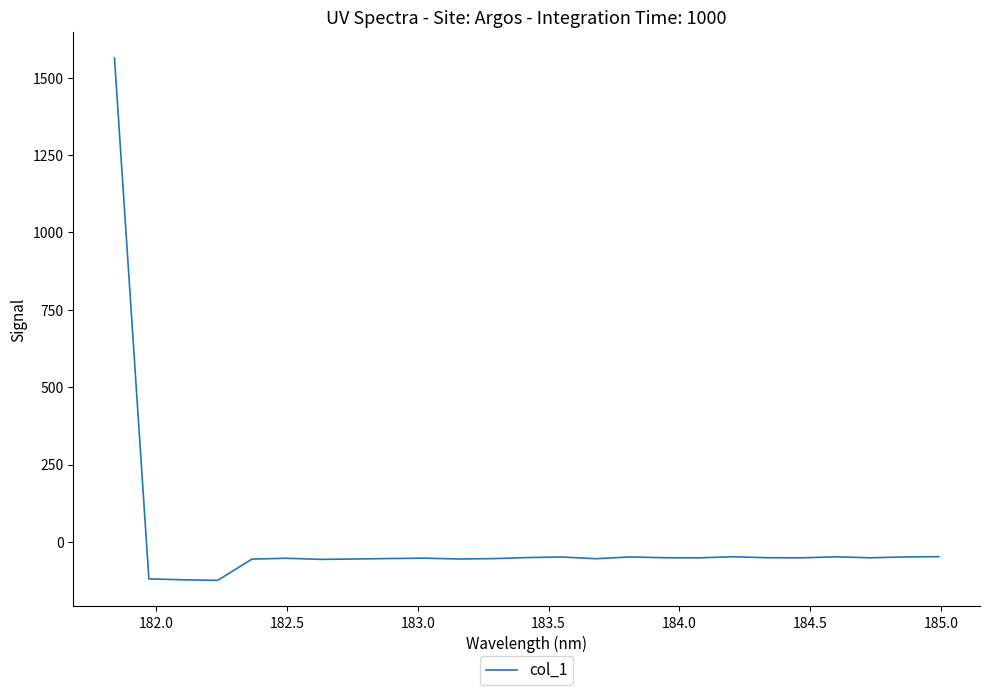

How many values are below zero?

24